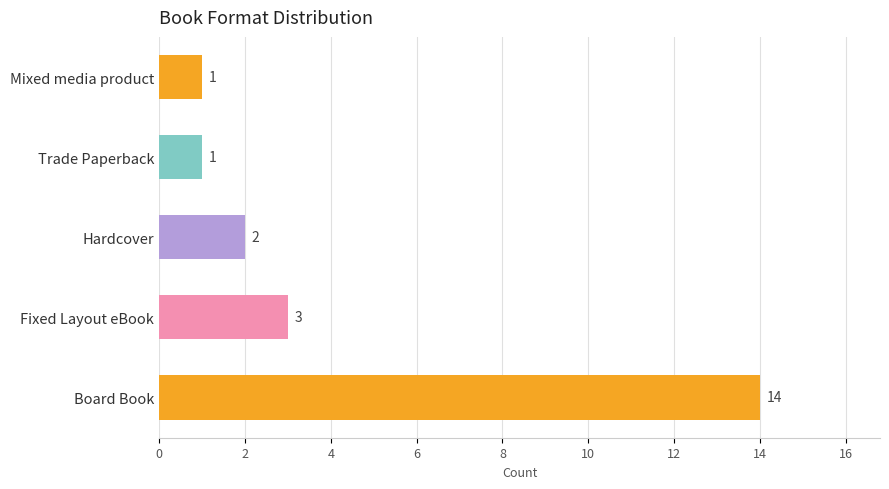

Between Board Book and Hardcover, which is larger?

Board Book